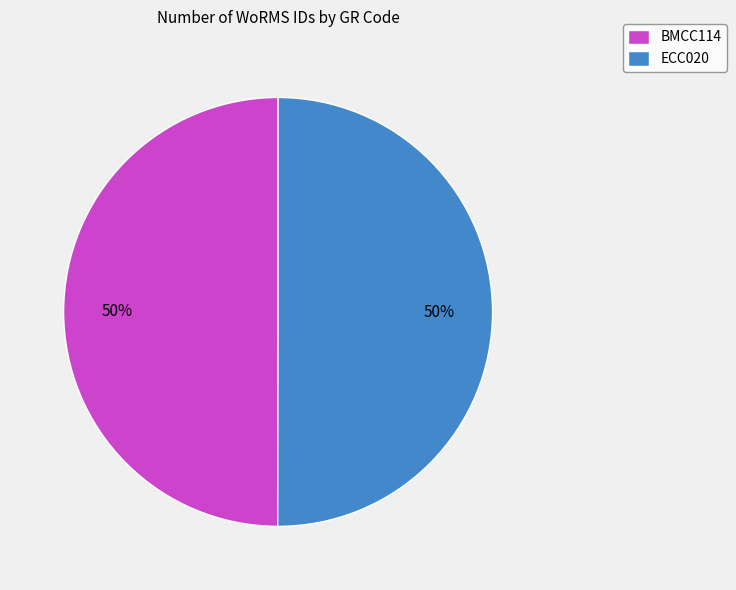

Combined, do ECC020 and BMCC114 account for over 50%?

Yes